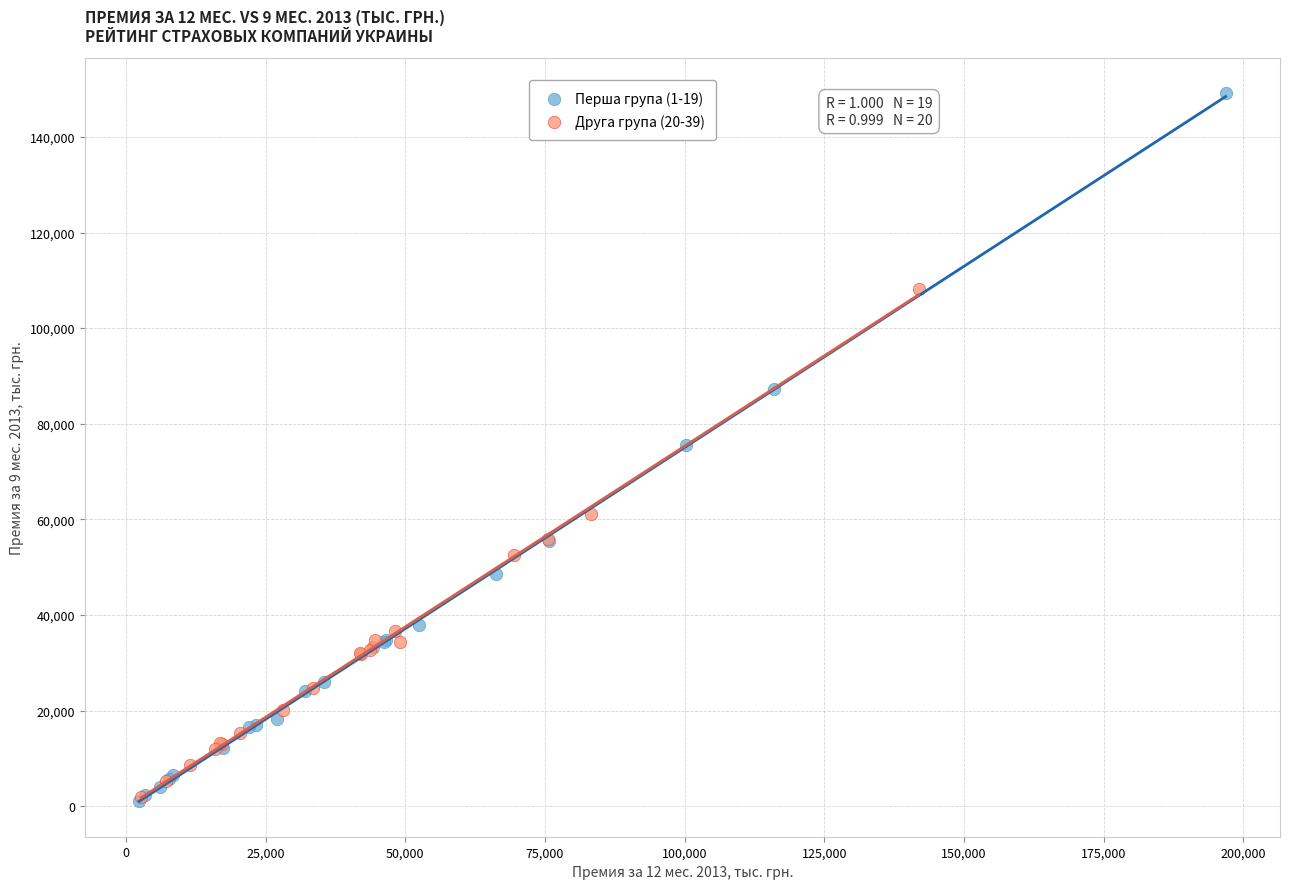

Which series reaches the maximum Y coordinate?

Перша група (1-19)